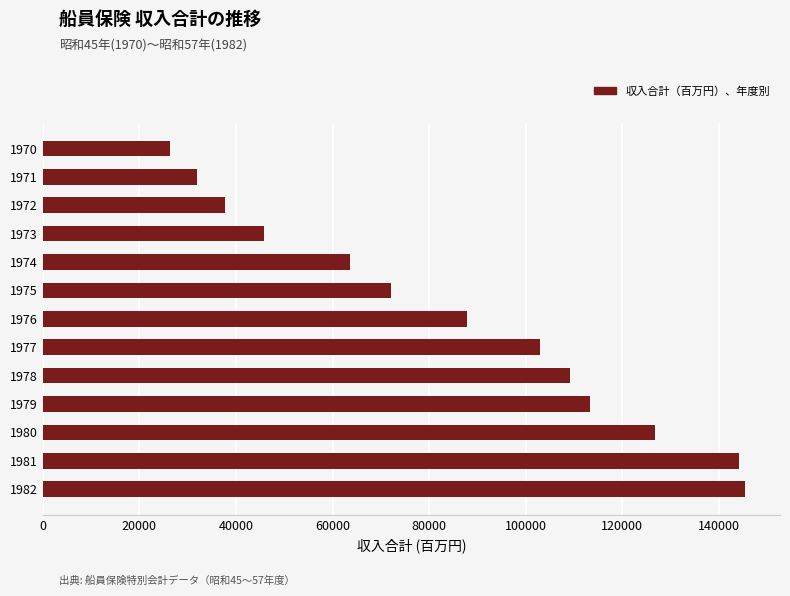

What is the change in value from 1974 to 1982?

+81845